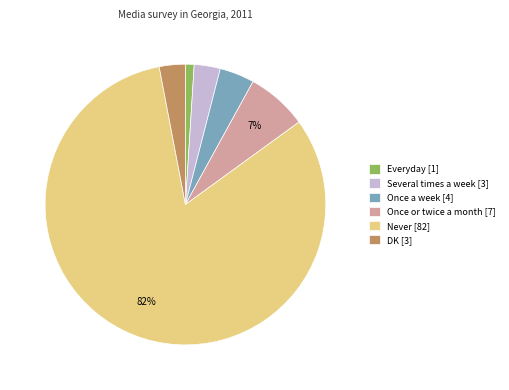

Is there any slice that represents more than half of the pie?

Yes